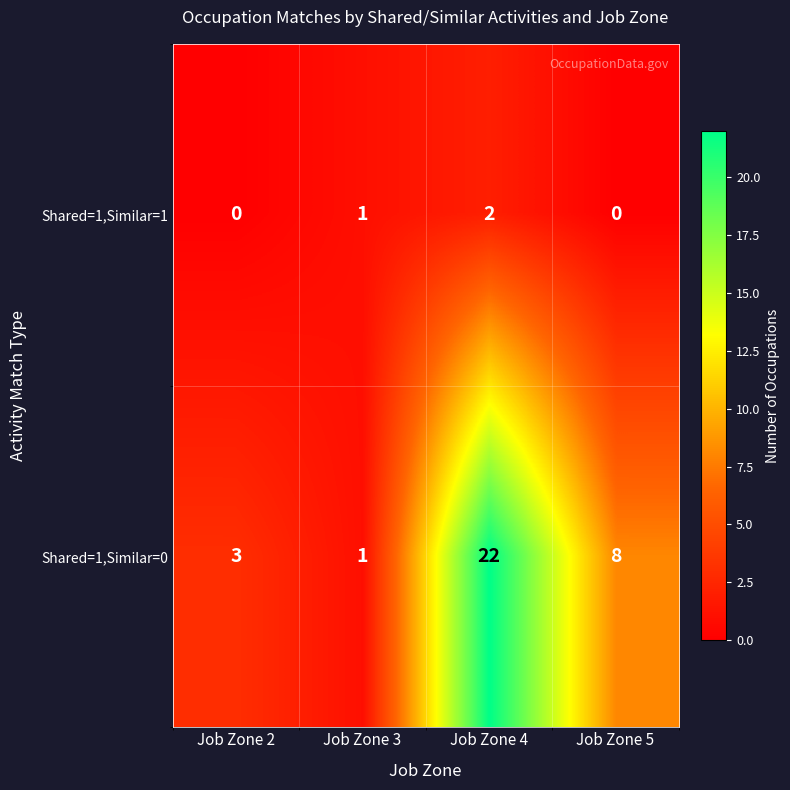

At which category is the sum across all series the highest?

Job Zone 4